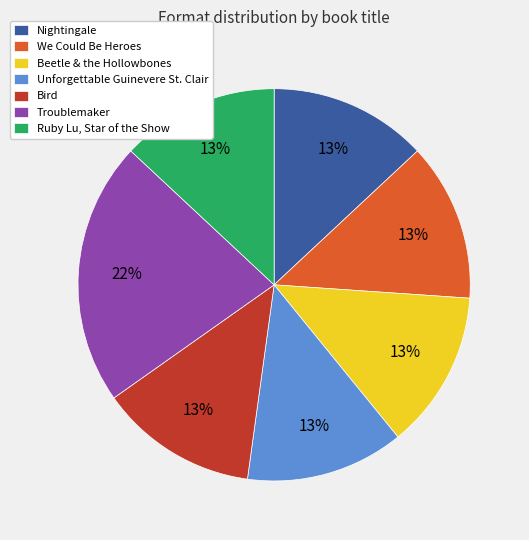

Approximately how many times larger is the value at Bird compared to Beetle & the Hollowbones?

1.0